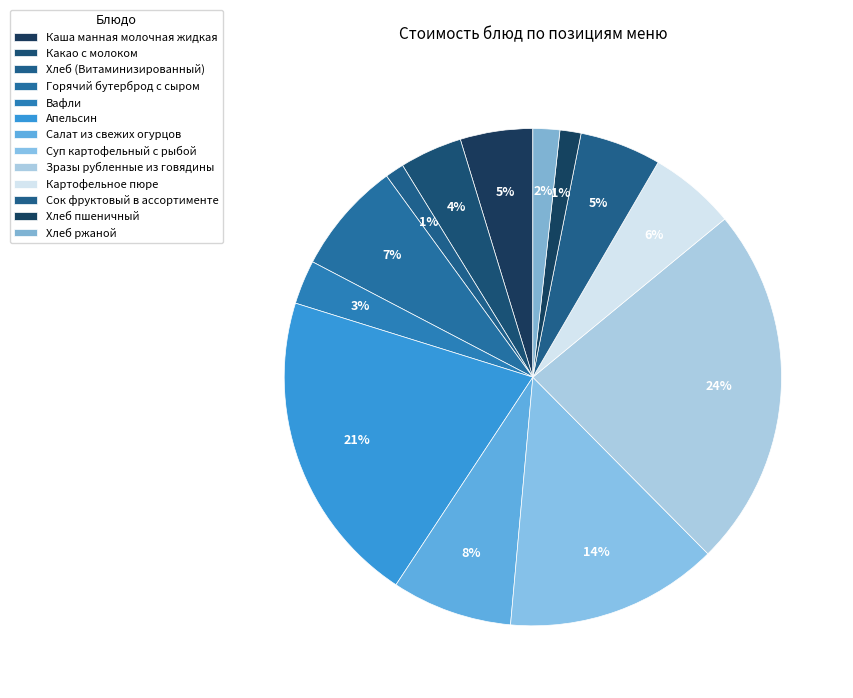

Is it true that Сок фруктовый в ассортименте is 13% of the pie?

False